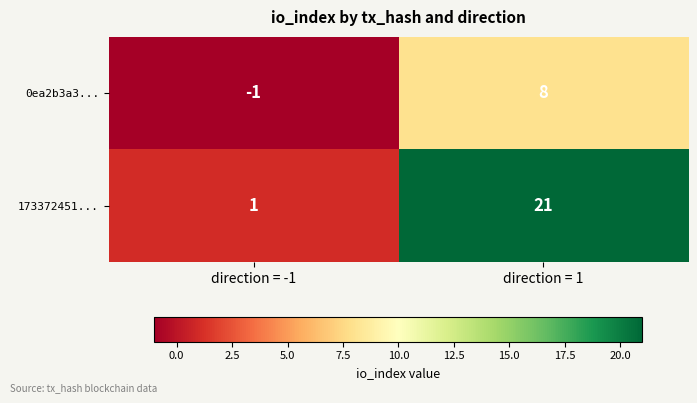

What is the greatest value displayed?

21